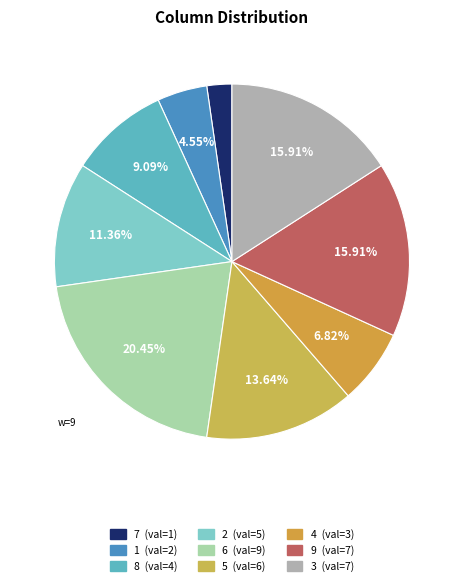

What is the total percentage of 5 and 1?

18.2%